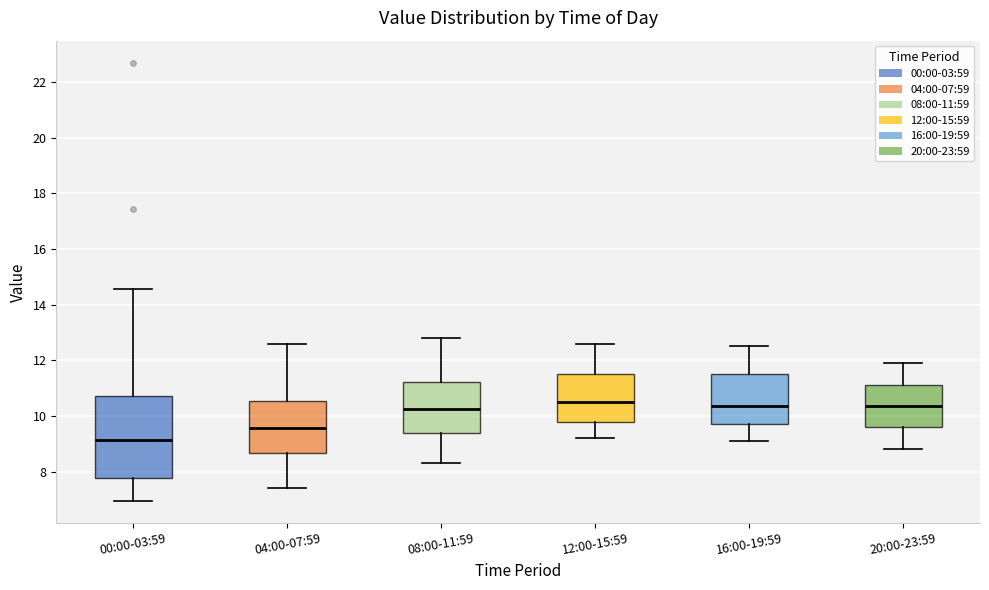

Where is the lower edge of the box for 00:00-03:59 on the y-axis? The values are not printed on the chart, so give them approximately, as read against the axis.

7.8